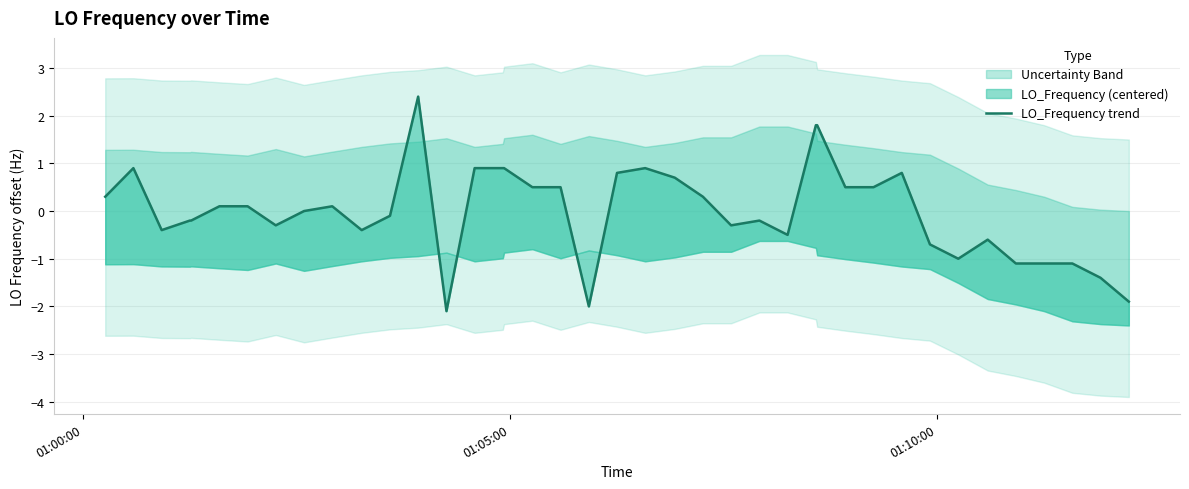

How many points are lower than both their immediate neighbors (excluding endpoints)?

8